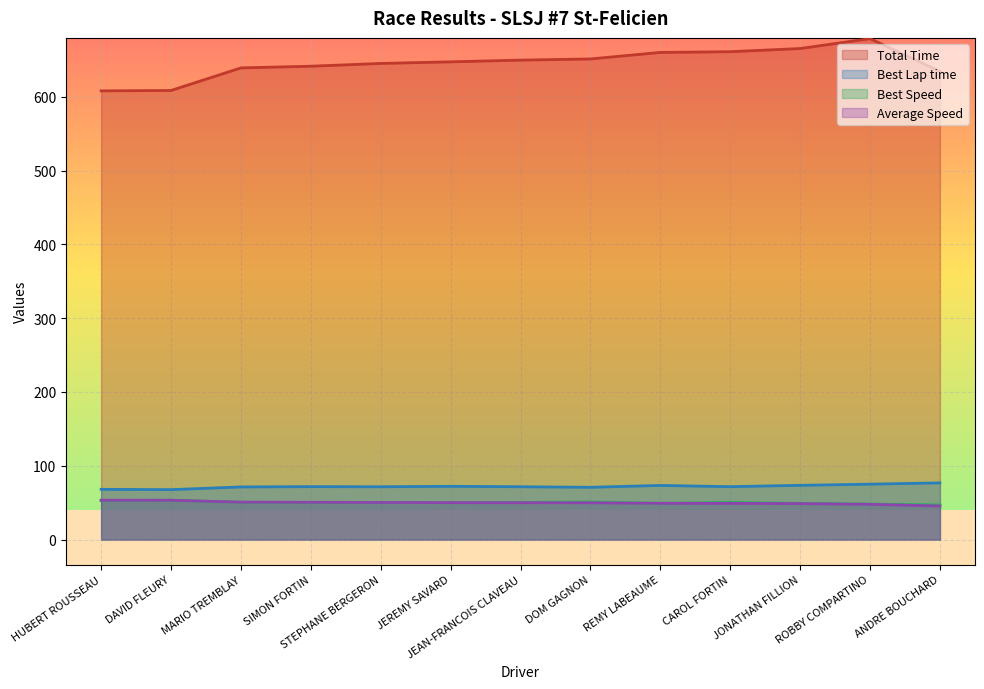

What is the spread (max minus min) of values at DOM GAGNON?

601.7